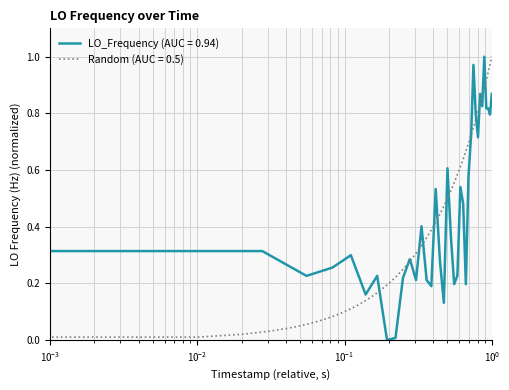

Is it true that the value at $\mathdefault{10^{-3}}$ is 0.4?

False